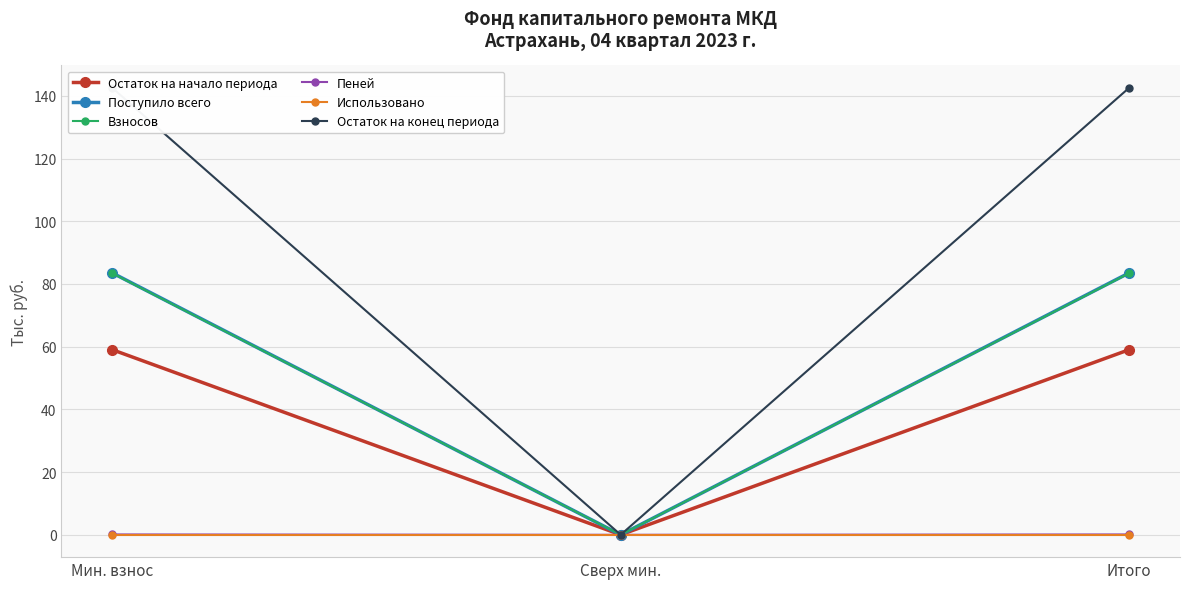

How many series are shown in this chart?

6